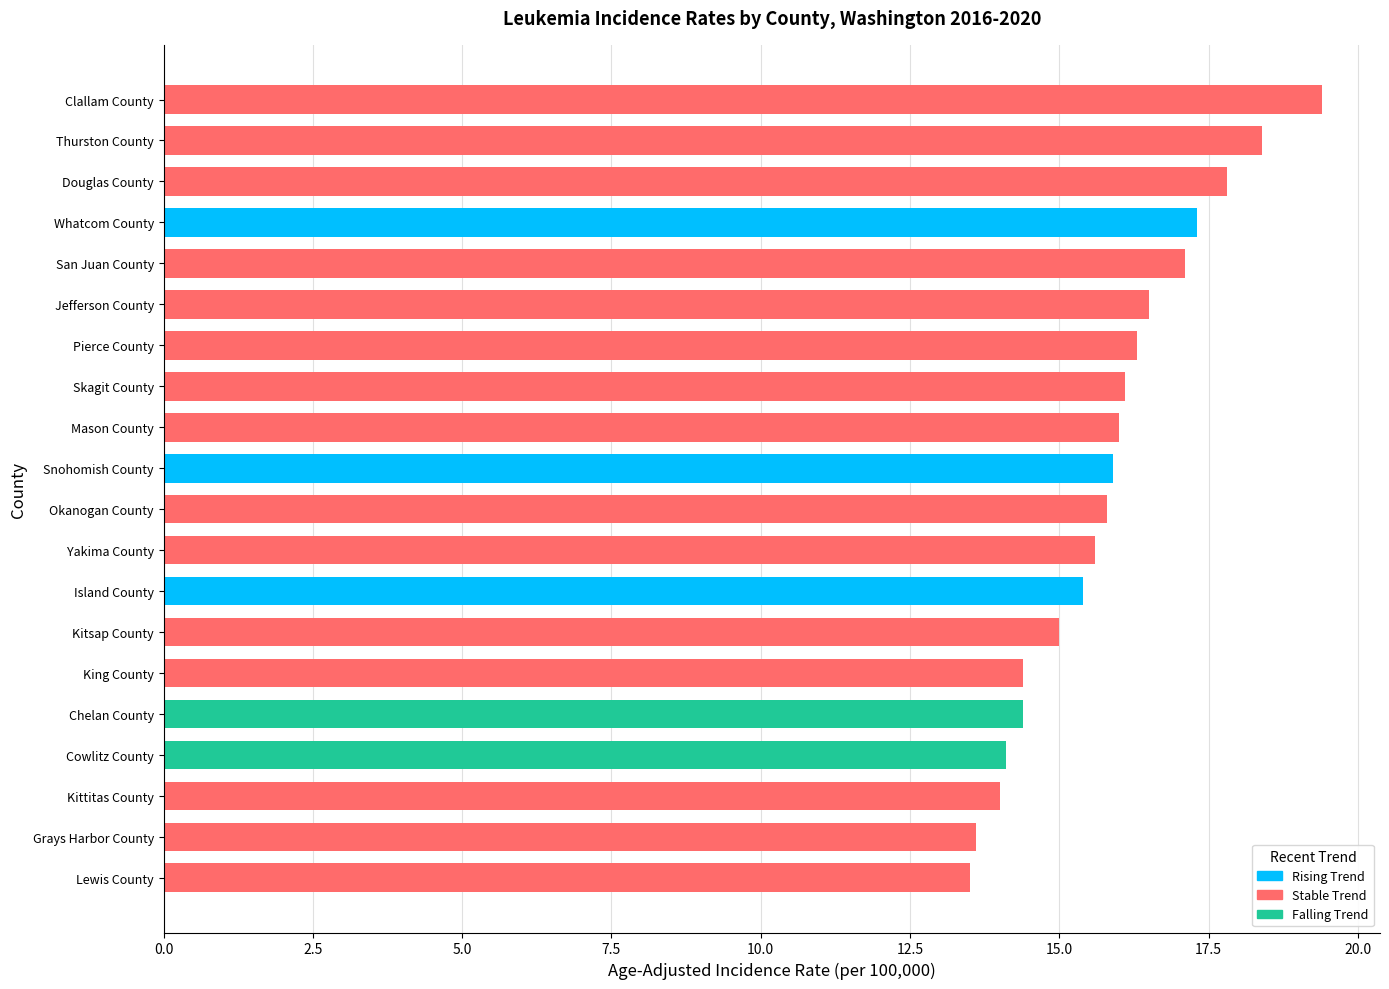

What is the value of the 7th bar from the top?

16.3